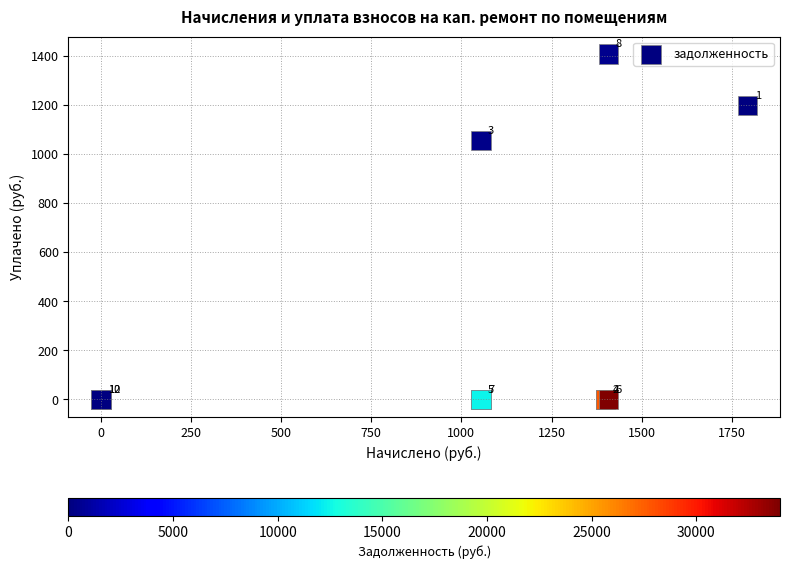

What Y value in the scatter plot is closest to 703?

1055.5